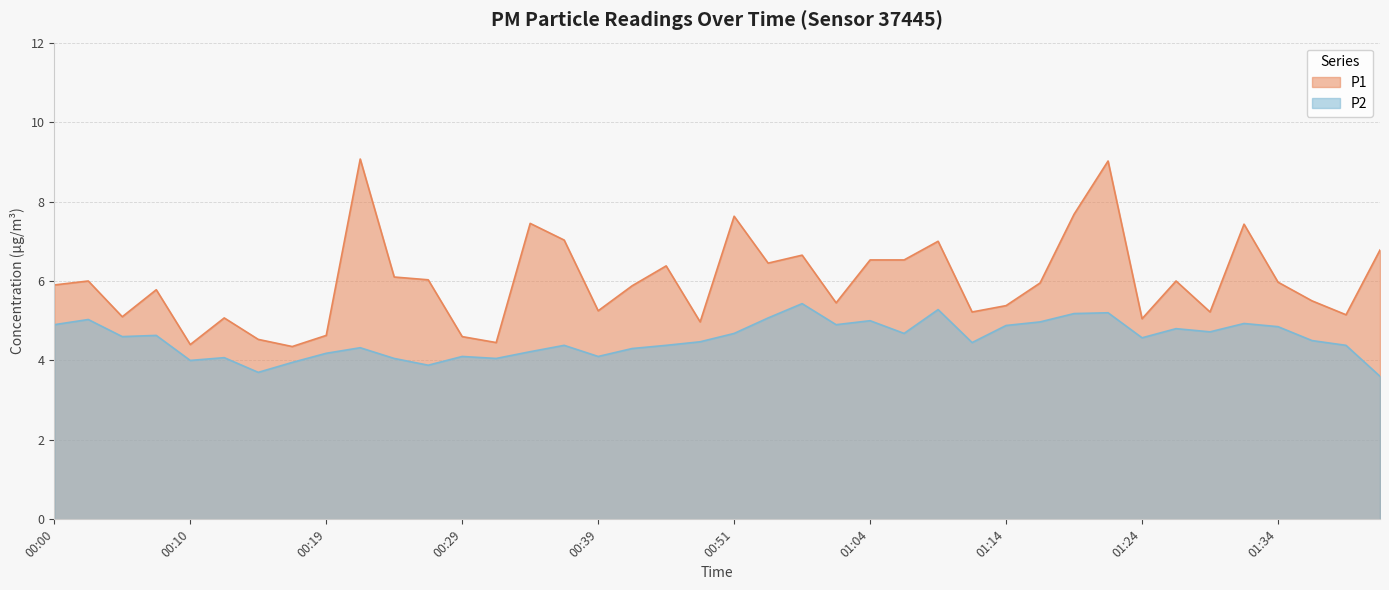

How many interior local peaks does the P2 series have?

12